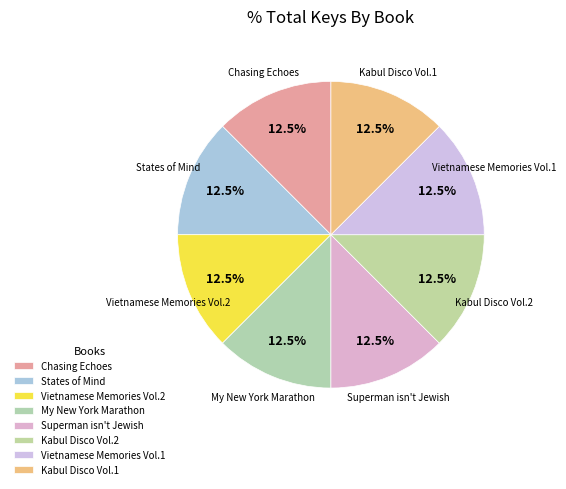

Count the number of slices in the pie.

8